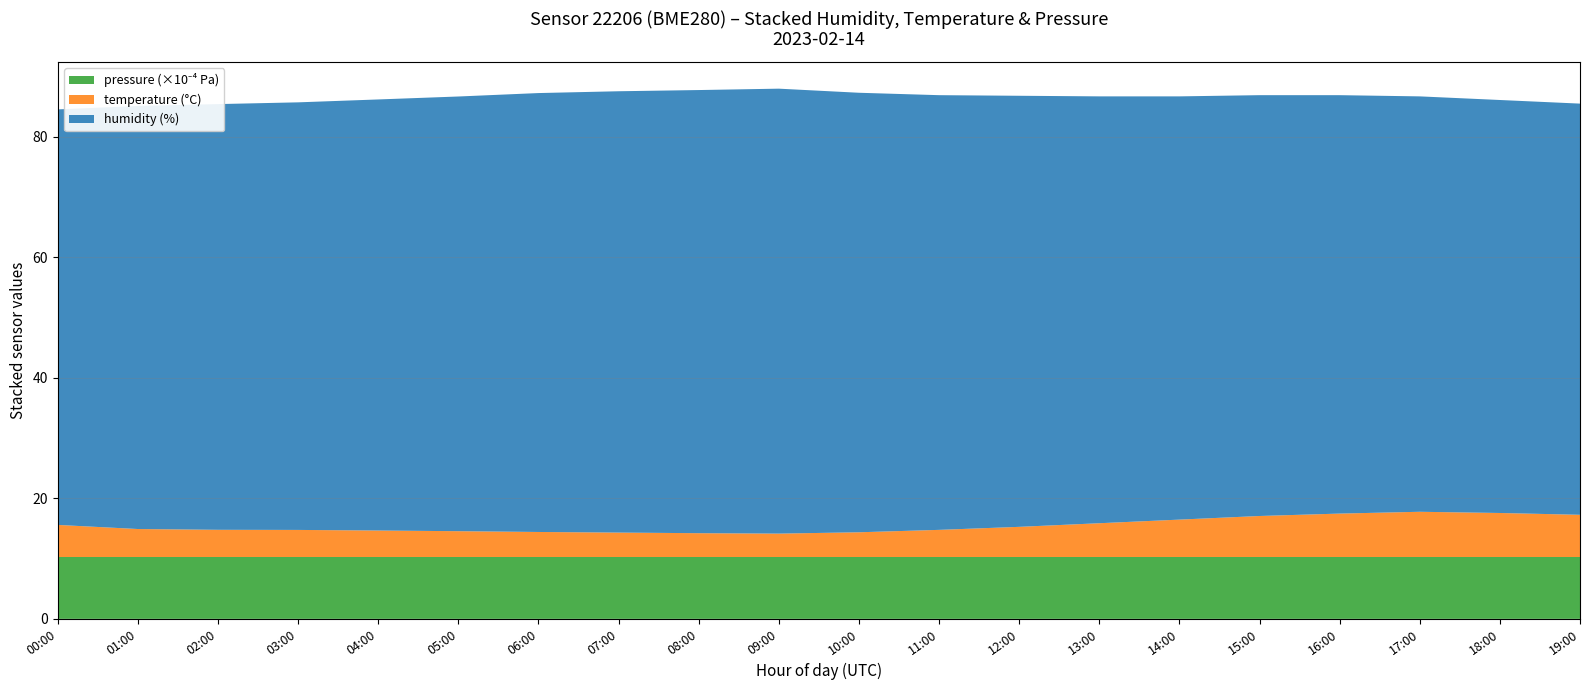

What is the total value across all series at 00:00?

84.5